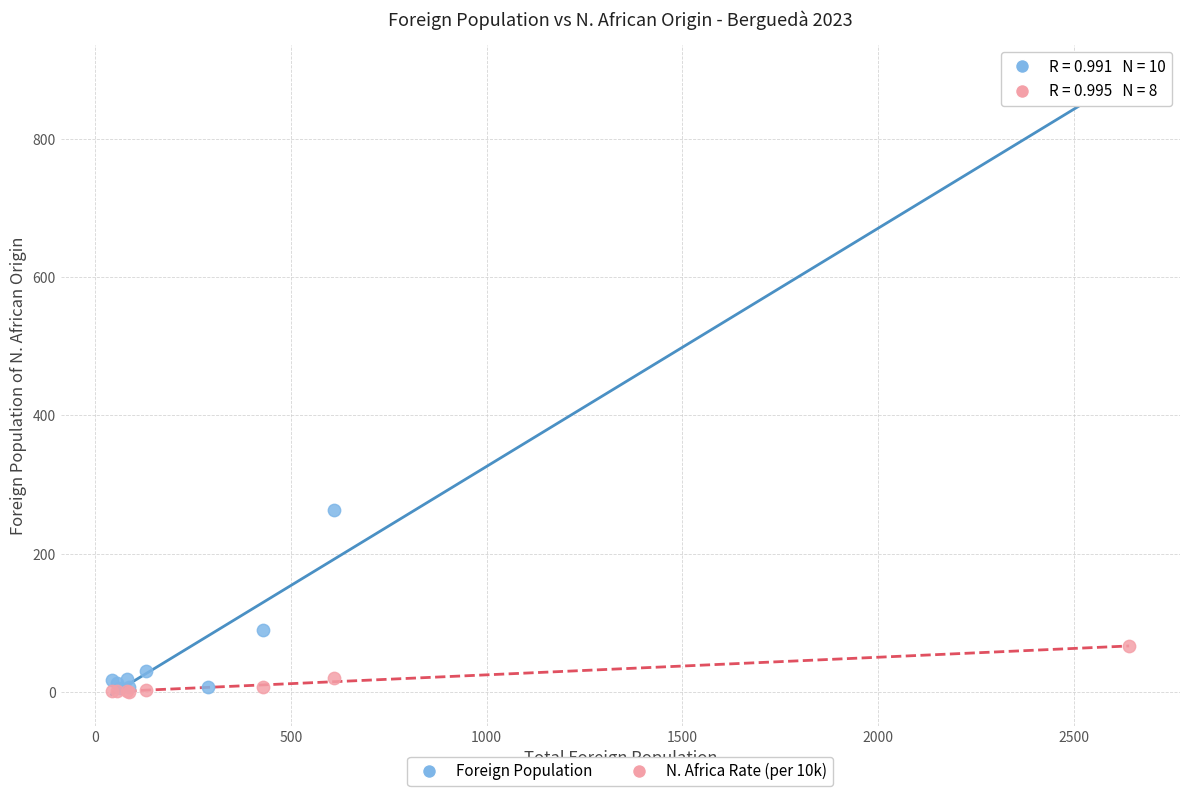

Which series has the largest Y range (max minus min)?

Foreign Population